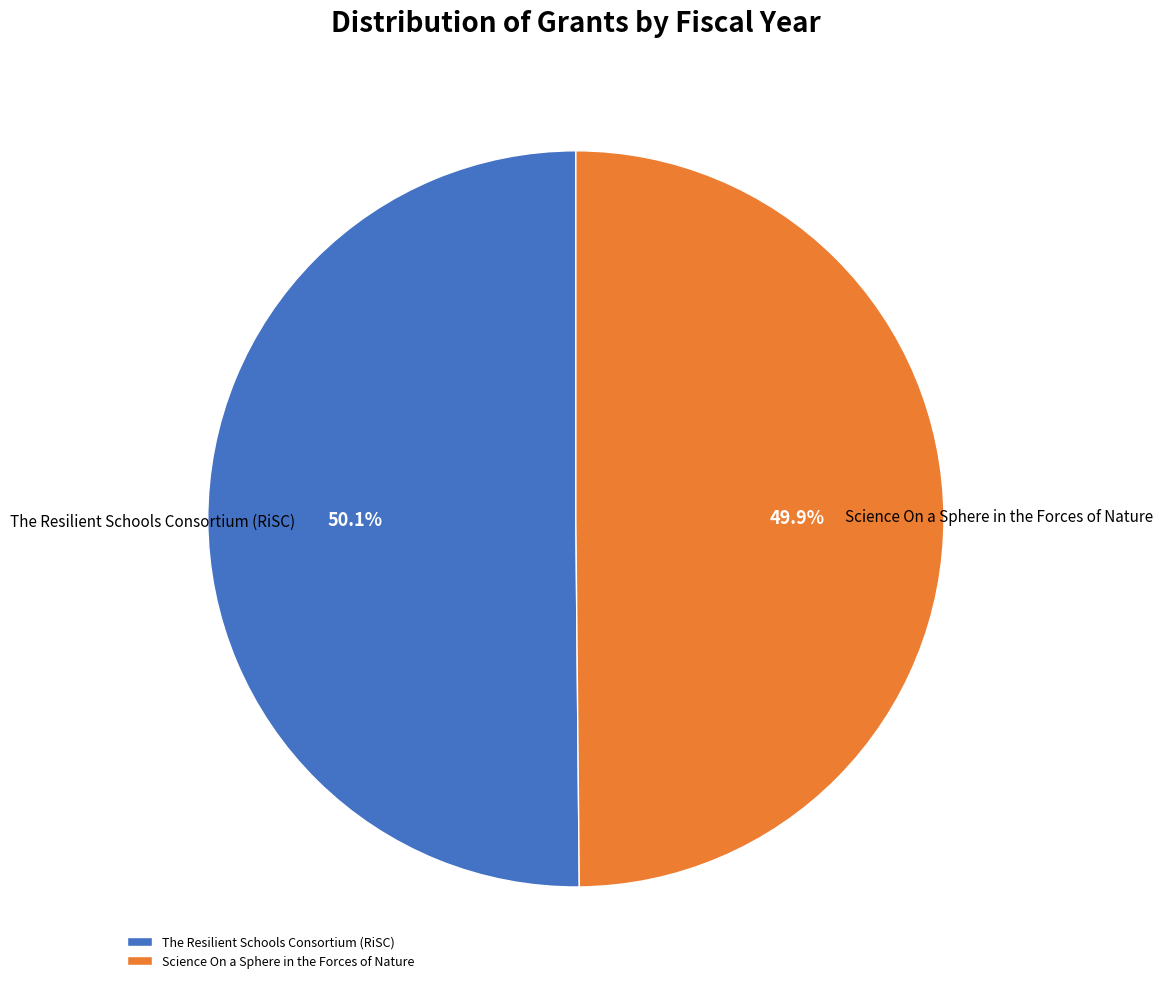

How many segments does this pie chart have?

2